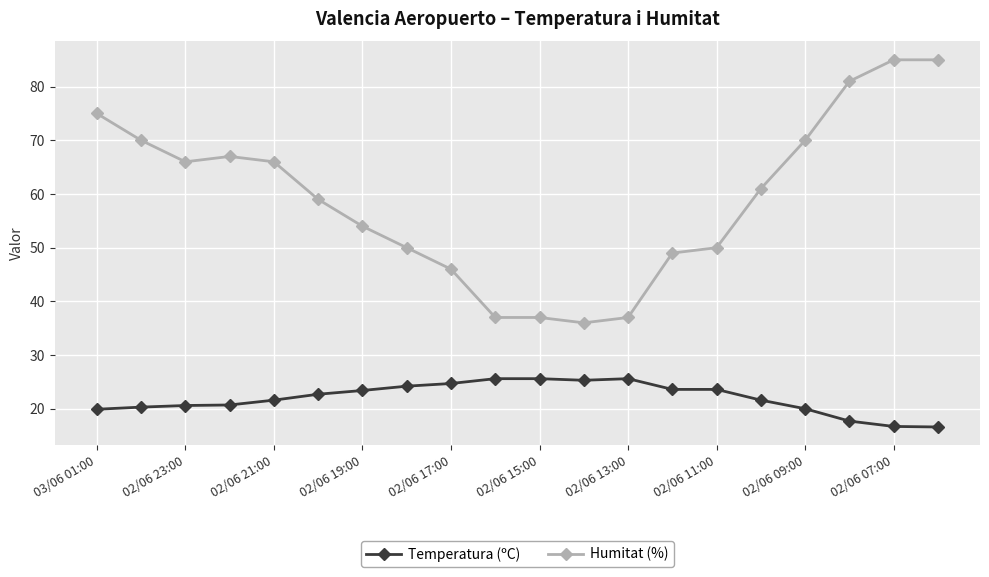

Is this an area chart (filled region under the line)?

No